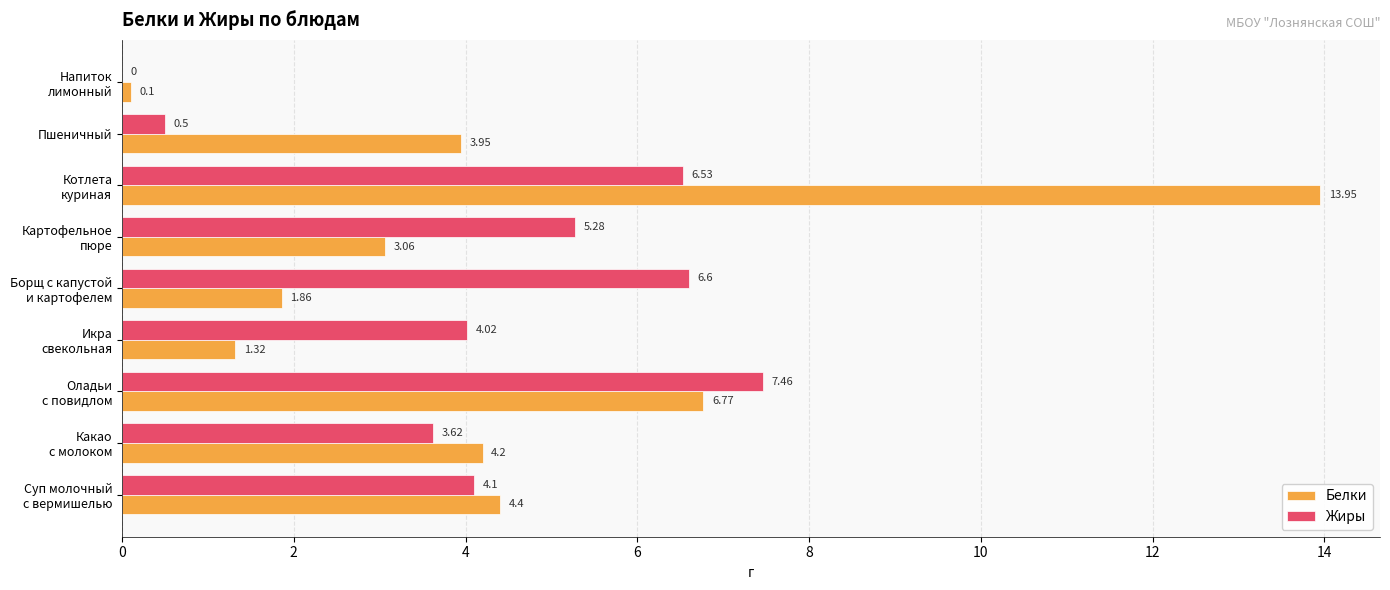

Which series has the largest total across all categories?

Белки